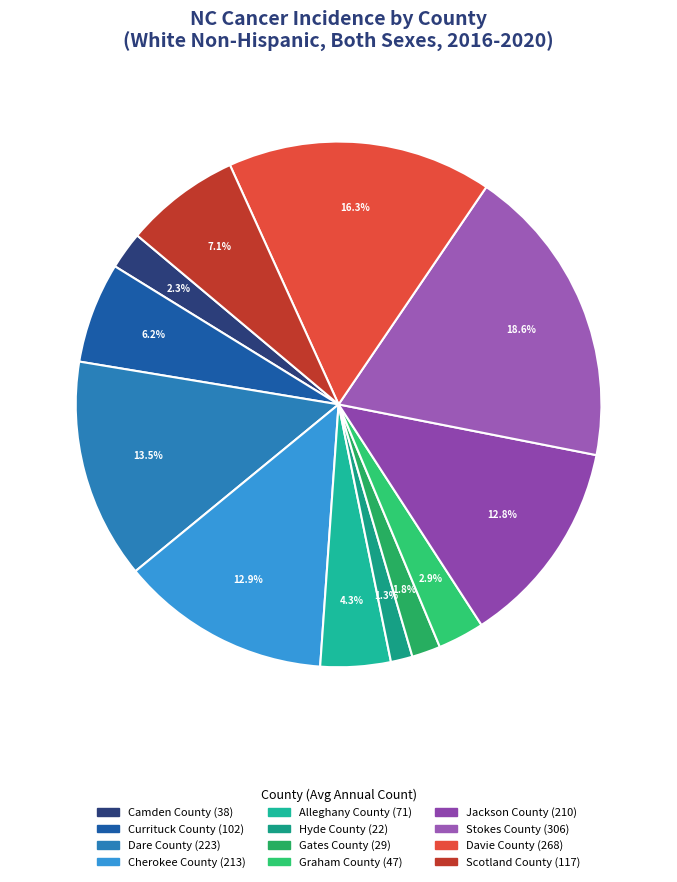

What is the change in value from Cherokee County to Graham County?

-166